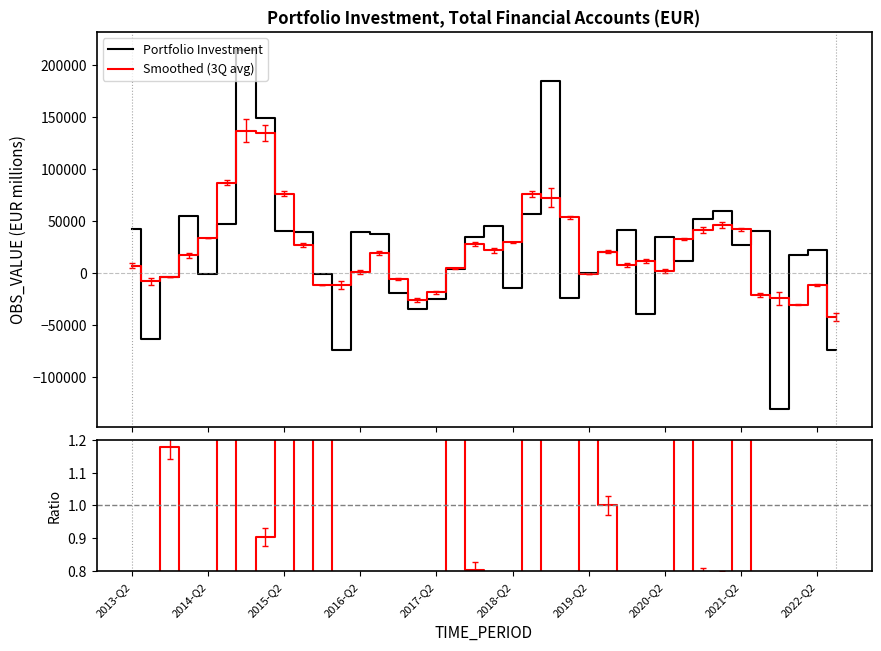

How many lines are shown in the chart?

3